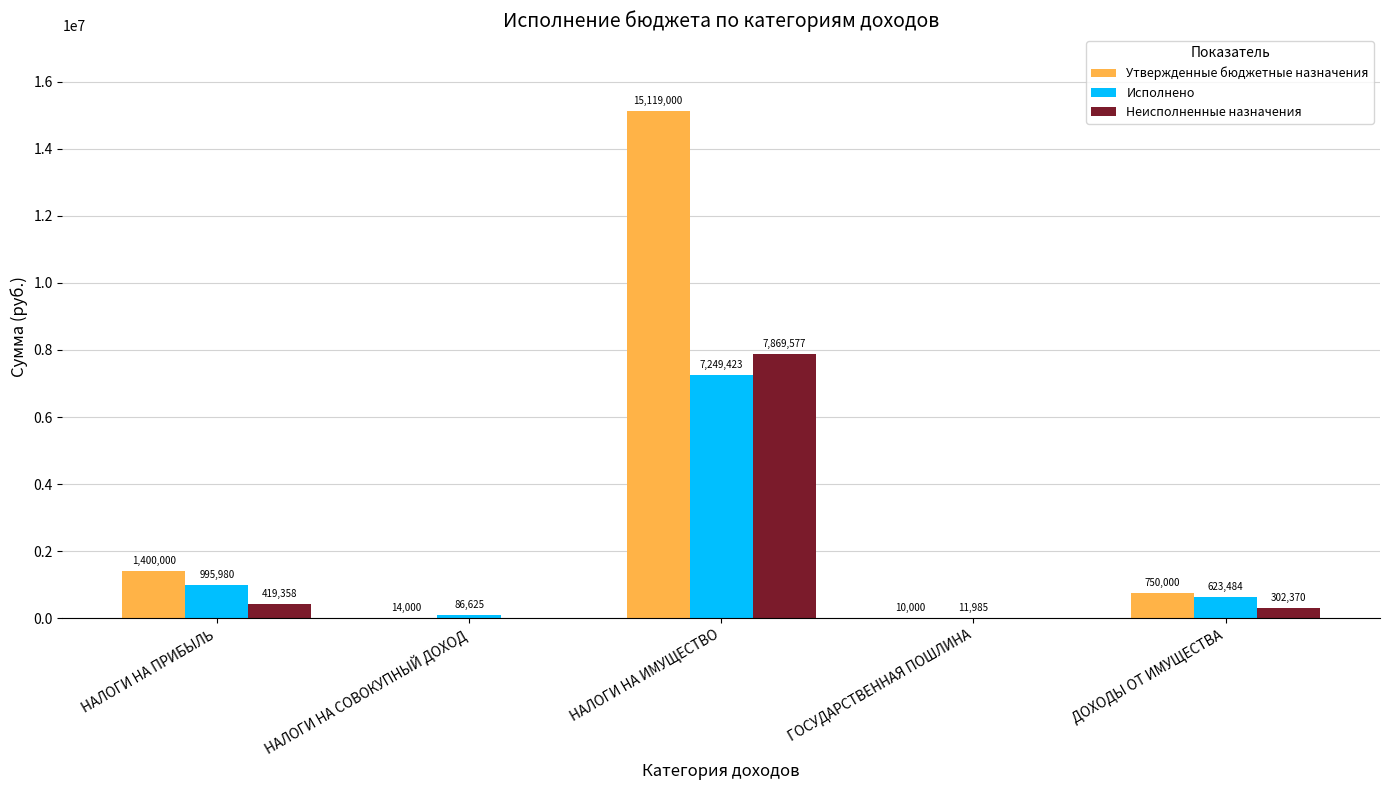

Between НАЛОГИ НА ИМУЩЕСТВО and ДОХОДЫ ОТ ИМУЩЕСТВА, which series saw the biggest shift?

Утвержденные бюджетные назначения